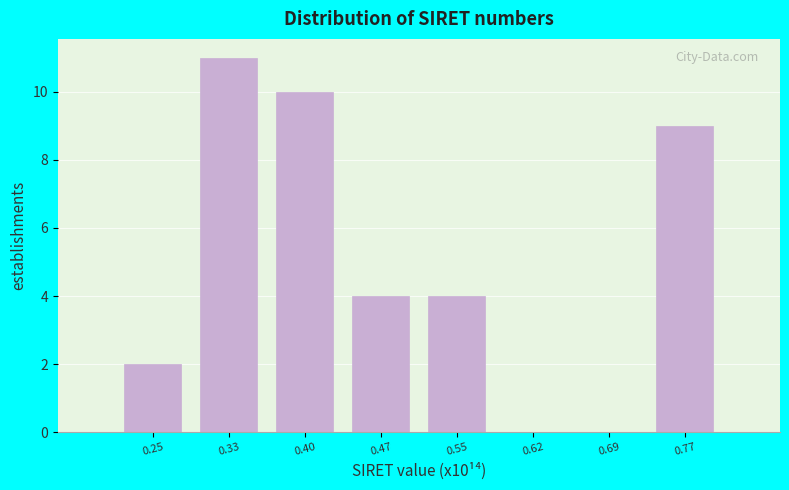

Reading right to left, transcribe all the data shown in this chart.

0.77=9	0.69=0	0.62=0	0.55=4	0.47=4	0.40=10	0.33=11	0.25=2